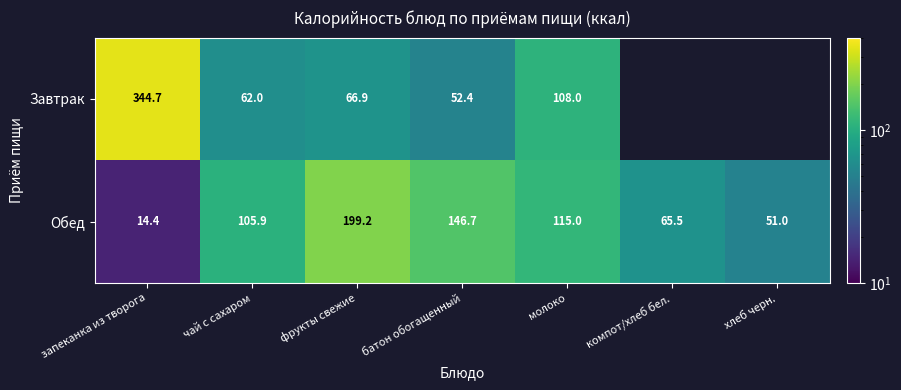

The Обед series shows 66.8 at хлеб черн.. True or false?

False